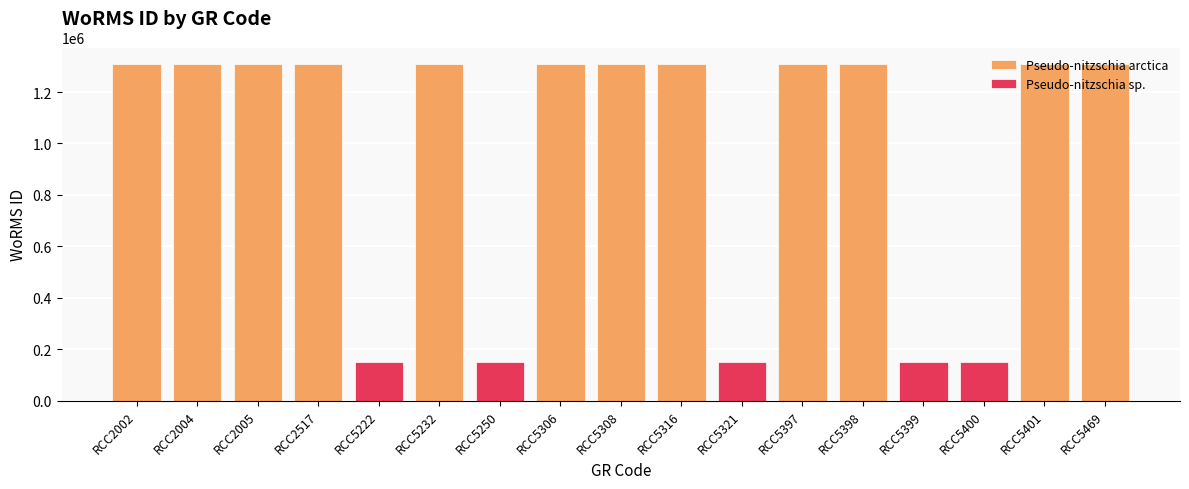

Count the number of categories in the chart.

17